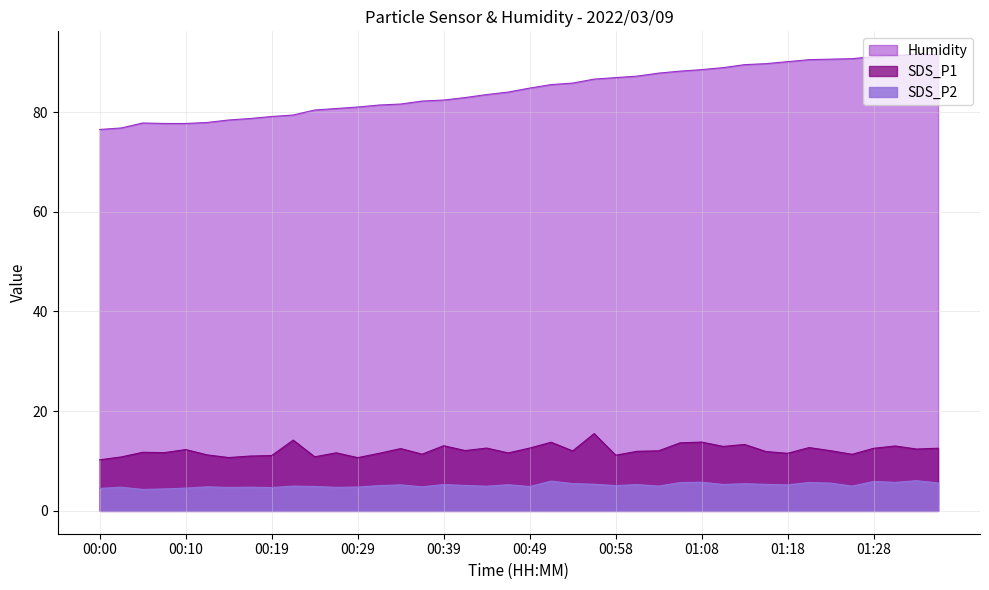

What is the difference between the maximum and minimum values in the SDS_P1 series?

5.2